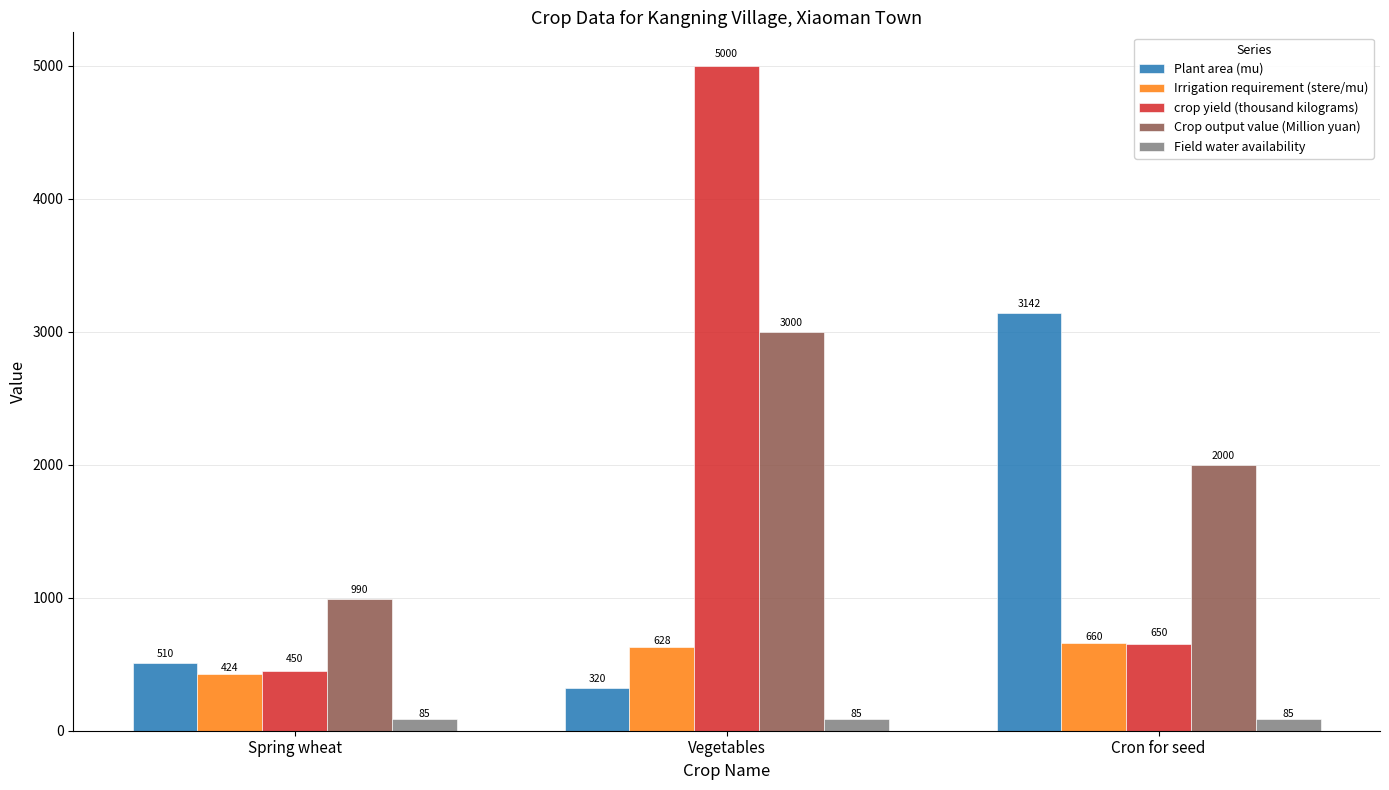

The value of crop yield (thousand kilograms) at Cron for seed is 1060. True or false?

False